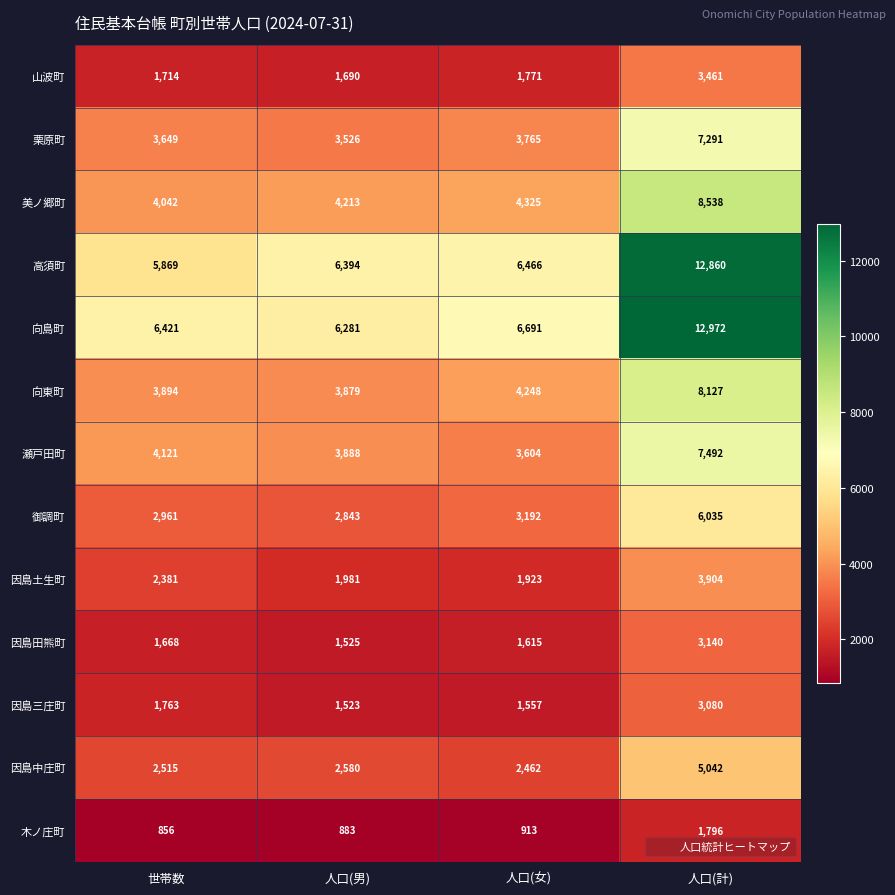

Is the value of 向島町 at 人口(計) greater than the value of 因島土生町 at 人口(女)?

Yes